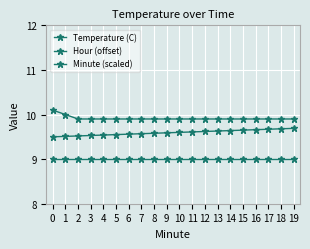

What is the spread (max minus min) of values at 6?

0.9